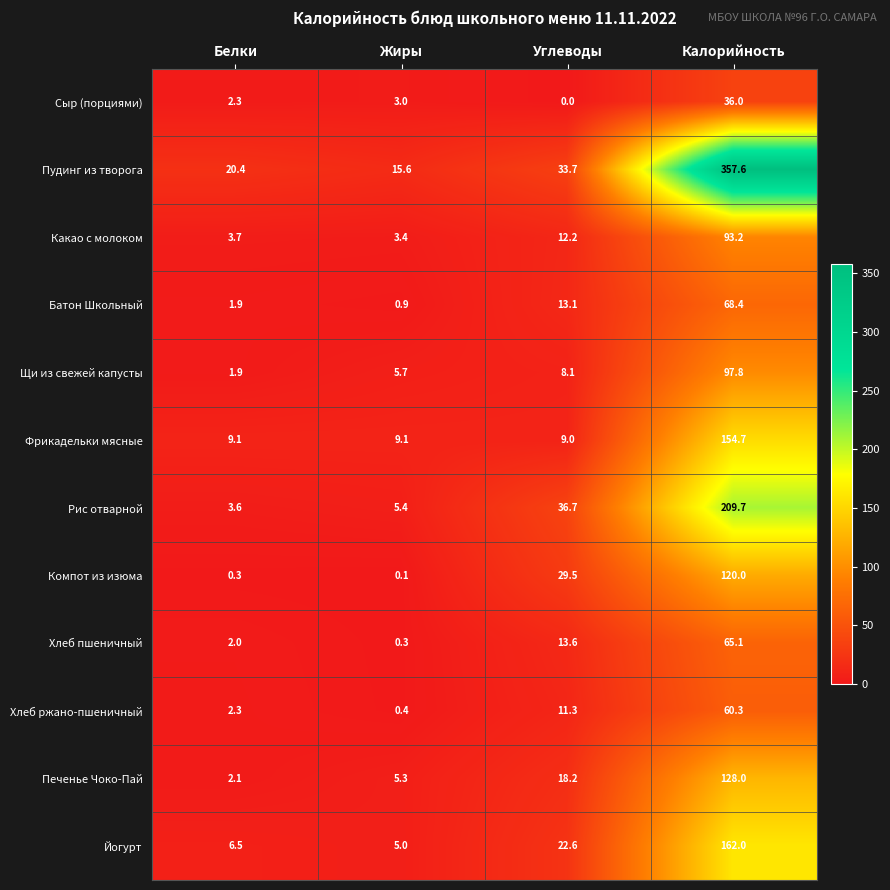

What is the spread (max minus min) of values at Калорийность?

321.6